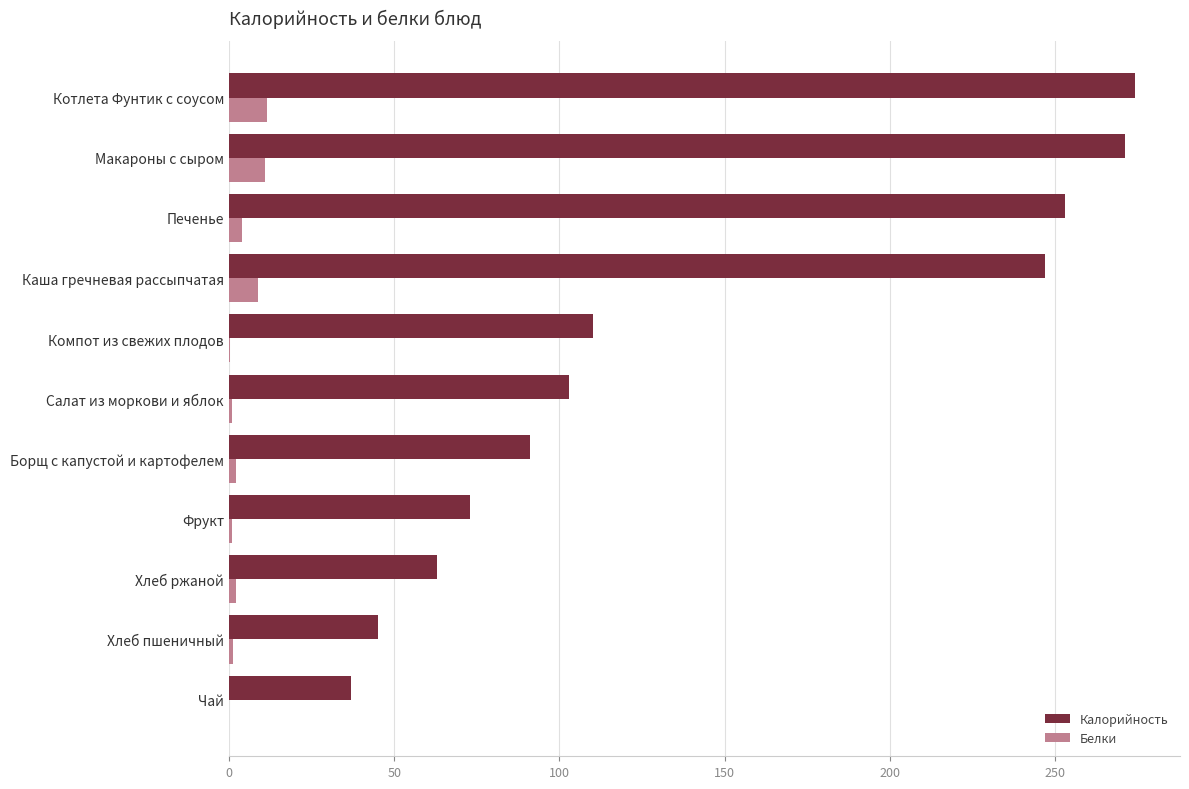

What is the sum of all Белки values?

43.3